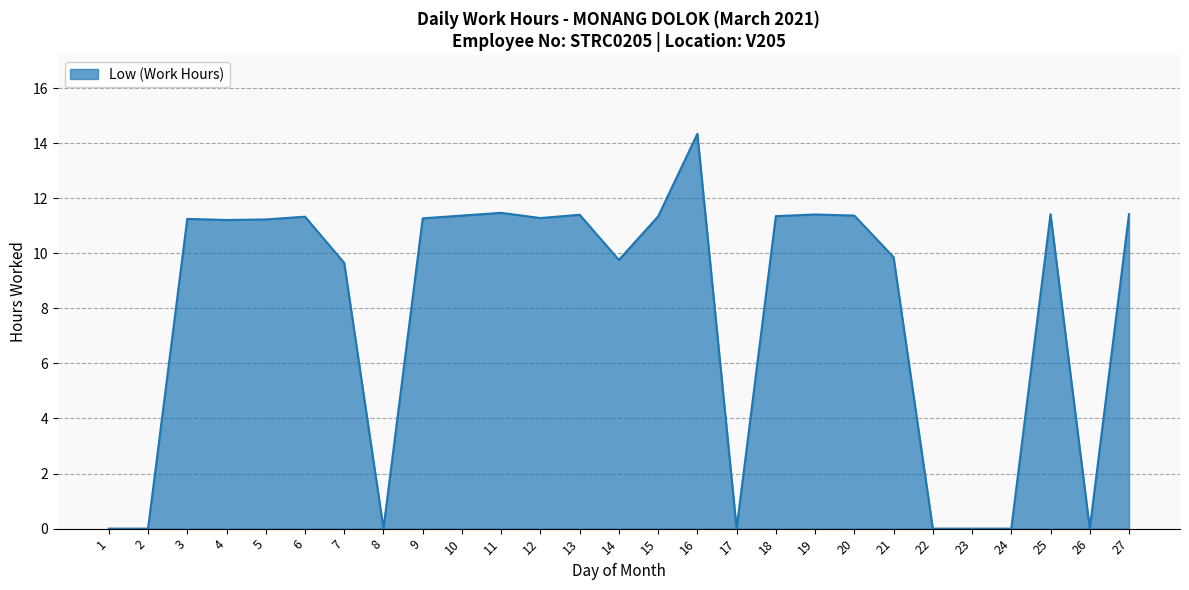

The chart shows a value of 15.3 at 14. True or false?

False